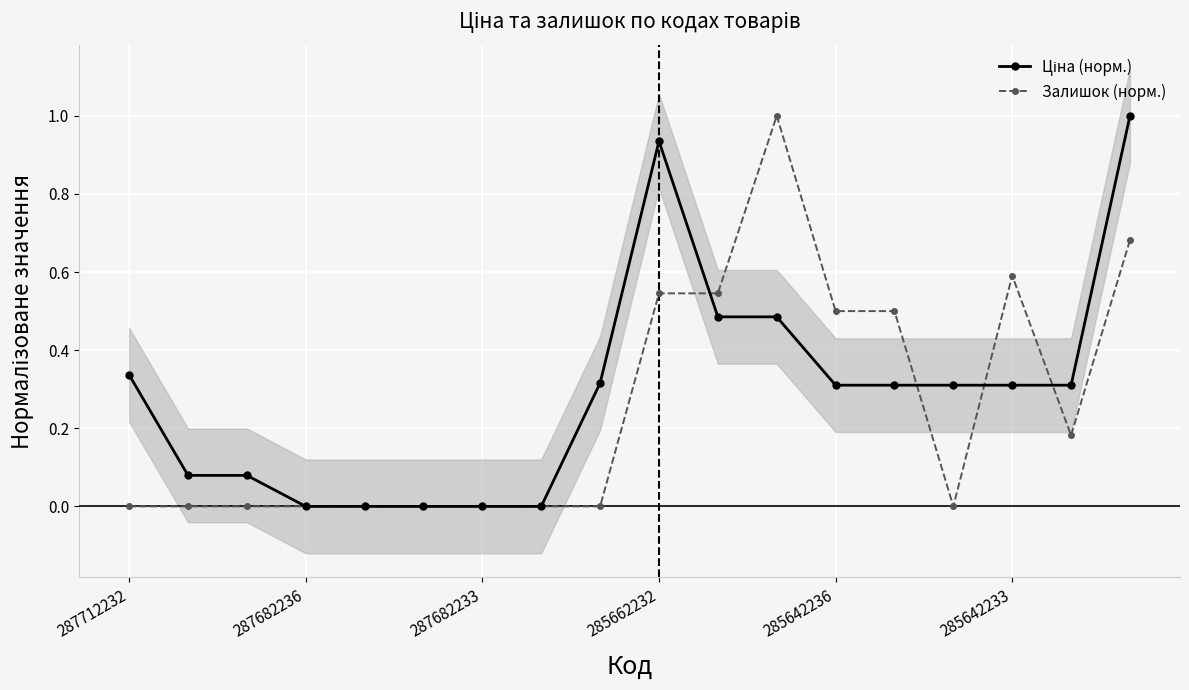

True or false: Залишок (норм.) has a value of 0.6 at 285642233.

True